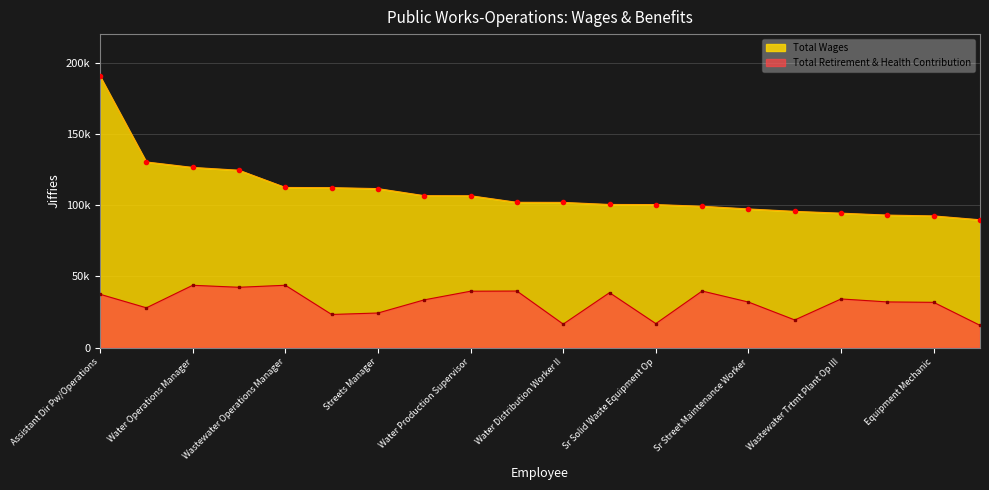

Reading right to left, list all the values displayed in this chart.

Total Wages: Solid Waste Equipment Op II=89735	Equipment Mechanic=92441	Senior Water Service Worker=93017	Wastewater Trtmt Plant Op III=94372	Utilities Maintenance Mechanic=95631	Sr Street Maintenance Worker=97331	Wastewater Treatment Plant Sup=99208	Sr Solid Waste Equipment Op=100401	Solid Waste Supervisor=100468	Water Distribution Worker II=101920	Water Distribution Supervisor=101985	Water Production Supervisor=106584	Sr Water Distribution Worker=106639	Streets Manager=111593	Regulatory Compliance Supv=112276	Wastewater Operations Manager=112397	Fleet/Facilities Maint Mgr=124496	Water Operations Manager=126459	Solid Waste Manager=130289	Assistant Dir Pw/Operations=190499
Total Retirement & Health Contribution: Solid Waste Equipment Op II=15679	Equipment Mechanic=31815	Senior Water Service Worker=32113	Wastewater Trtmt Plant Op III=34195	Utilities Maintenance Mechanic=19457	Sr Street Maintenance Worker=32021	Wastewater Treatment Plant Sup=39749	Sr Solid Waste Equipment Op=16904	Solid Waste Supervisor=38588	Water Distribution Worker II=16538	Water Distribution Supervisor=39740	Water Production Supervisor=39628	Sr Water Distribution Worker=33556	Streets Manager=24334	Regulatory Compliance Supv=23308	Wastewater Operations Manager=43800	Fleet/Facilities Maint Mgr=42386	Water Operations Manager=43776	Solid Waste Manager=27978	Assistant Dir Pw/Operations=37482